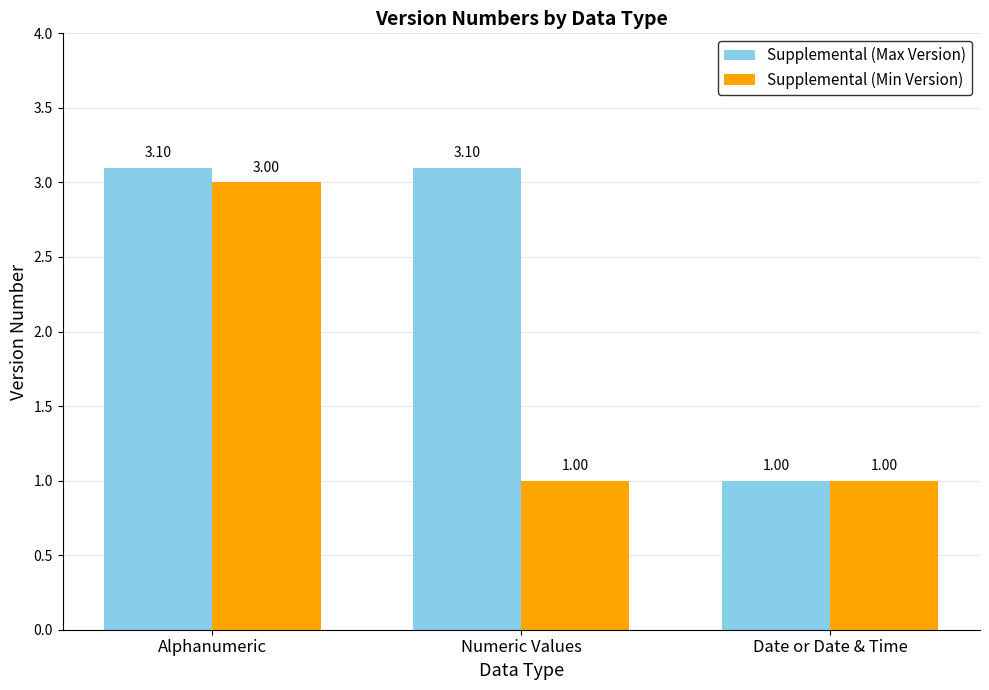

How many values in the Supplemental (Min Version) series exceed 1?

1